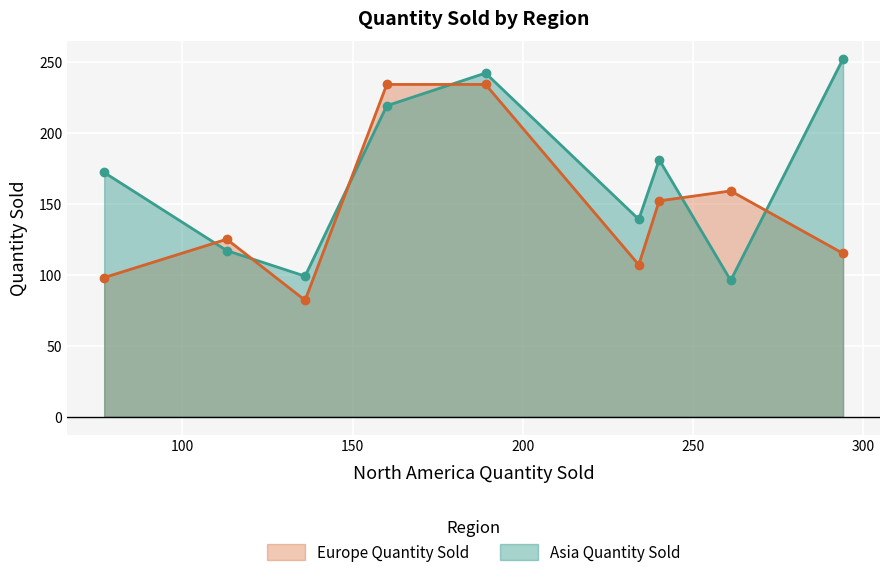

Which series has the largest total across all categories?

Asia Quantity Sold